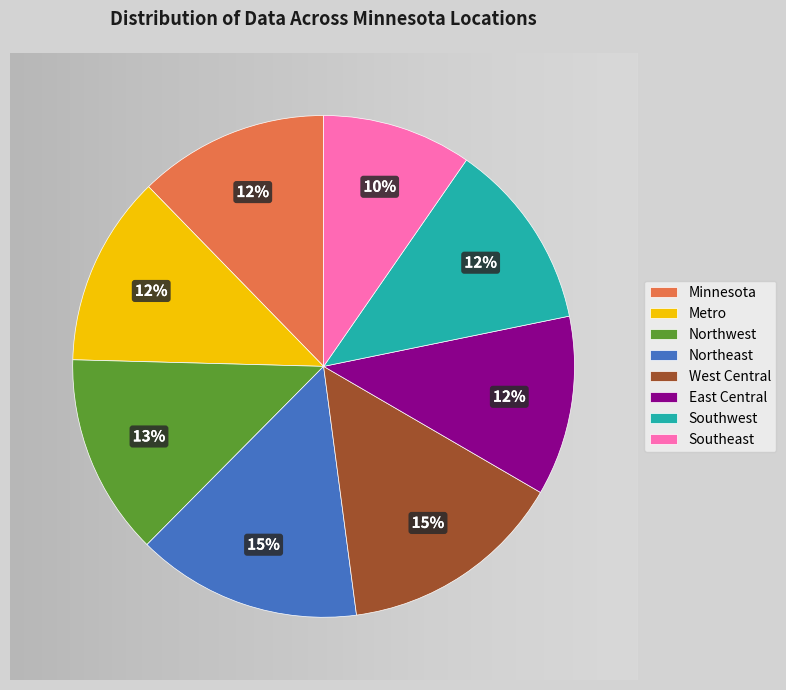

What is the smallest slice in the pie chart?

Southeast